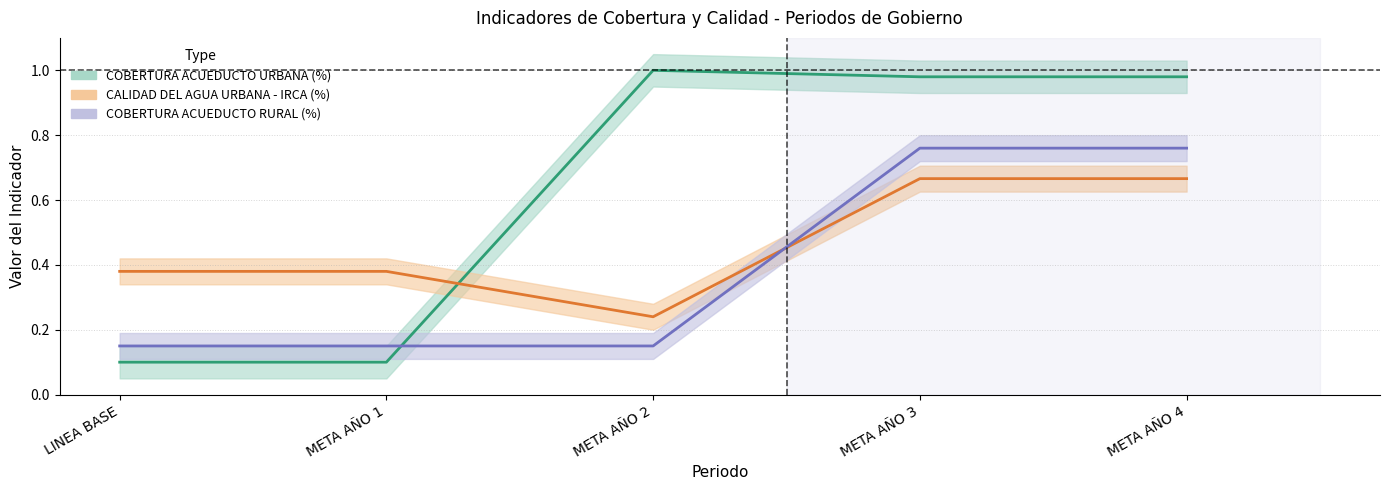

At which category does the chart reach its peak across all series?

META AÑO 2